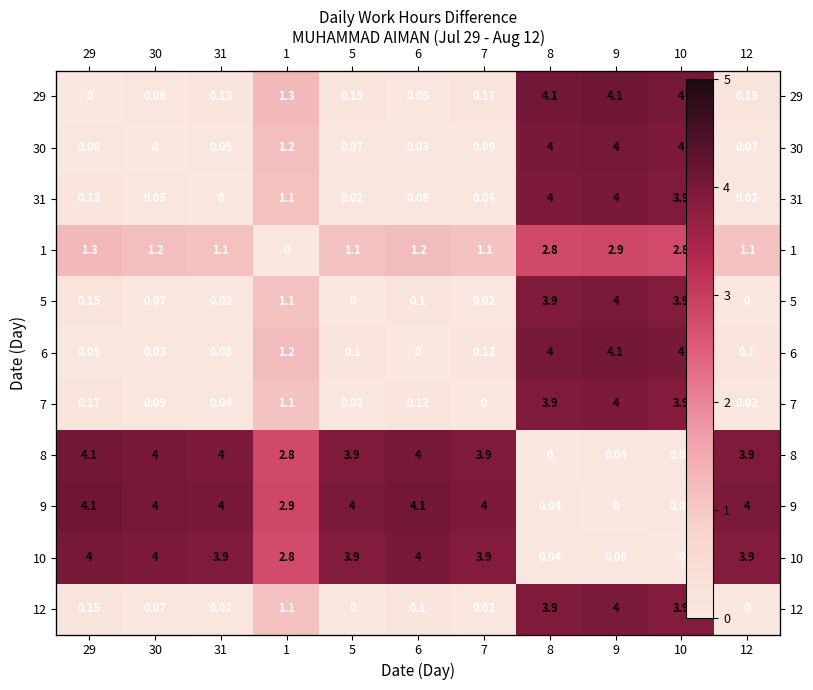

Which series has the largest range (max minus min)?

29